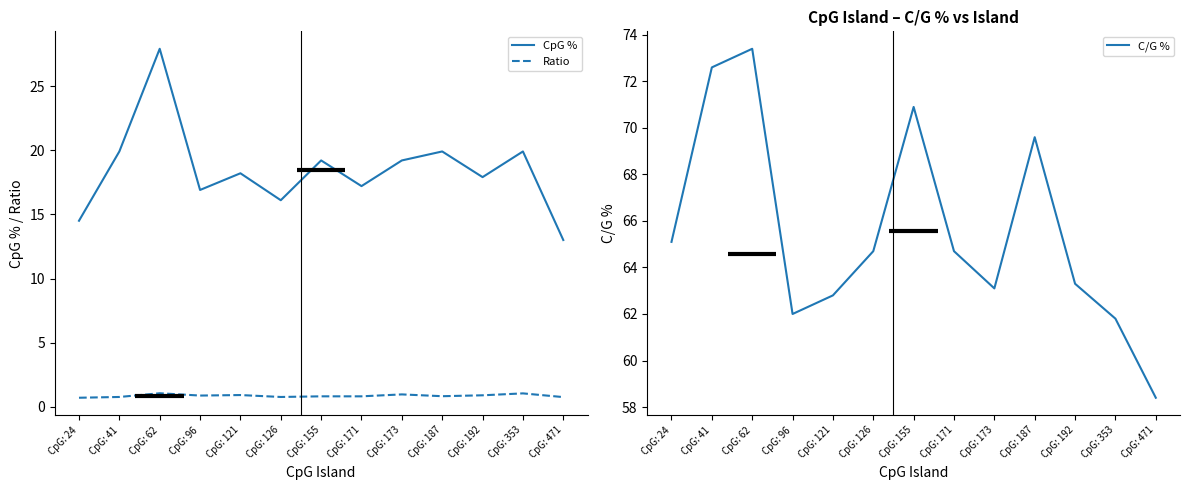

True or false: C/G % has a value of 95.8 at CpG: 121.

False